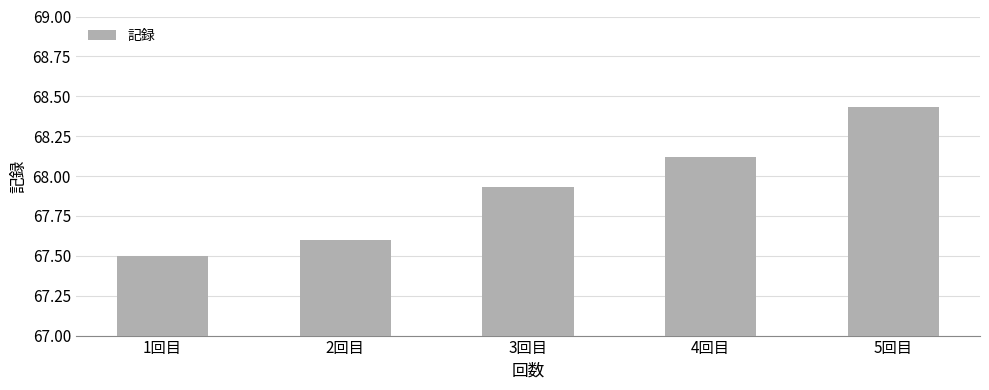

What position from the left is 3回目?

3